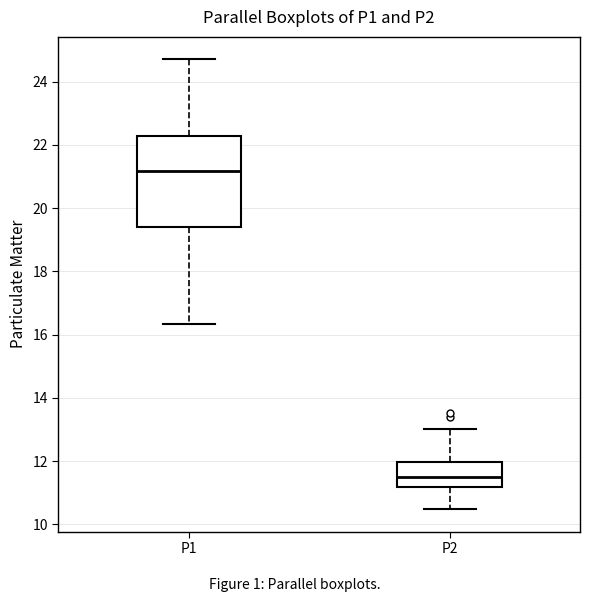

Reading left to right, read every box against the y-axis: the position of its median line, the range the box covers, and the ends of its whiskers. The values are not printed on the chart, so give them approximately, as read against the axis.

P1: median 21.2, box 19.4 to 22.2, whiskers 16.4 to 24.8
P2: median 11.4, box 11.2 to 12.0, whiskers 10.4 to 13.0